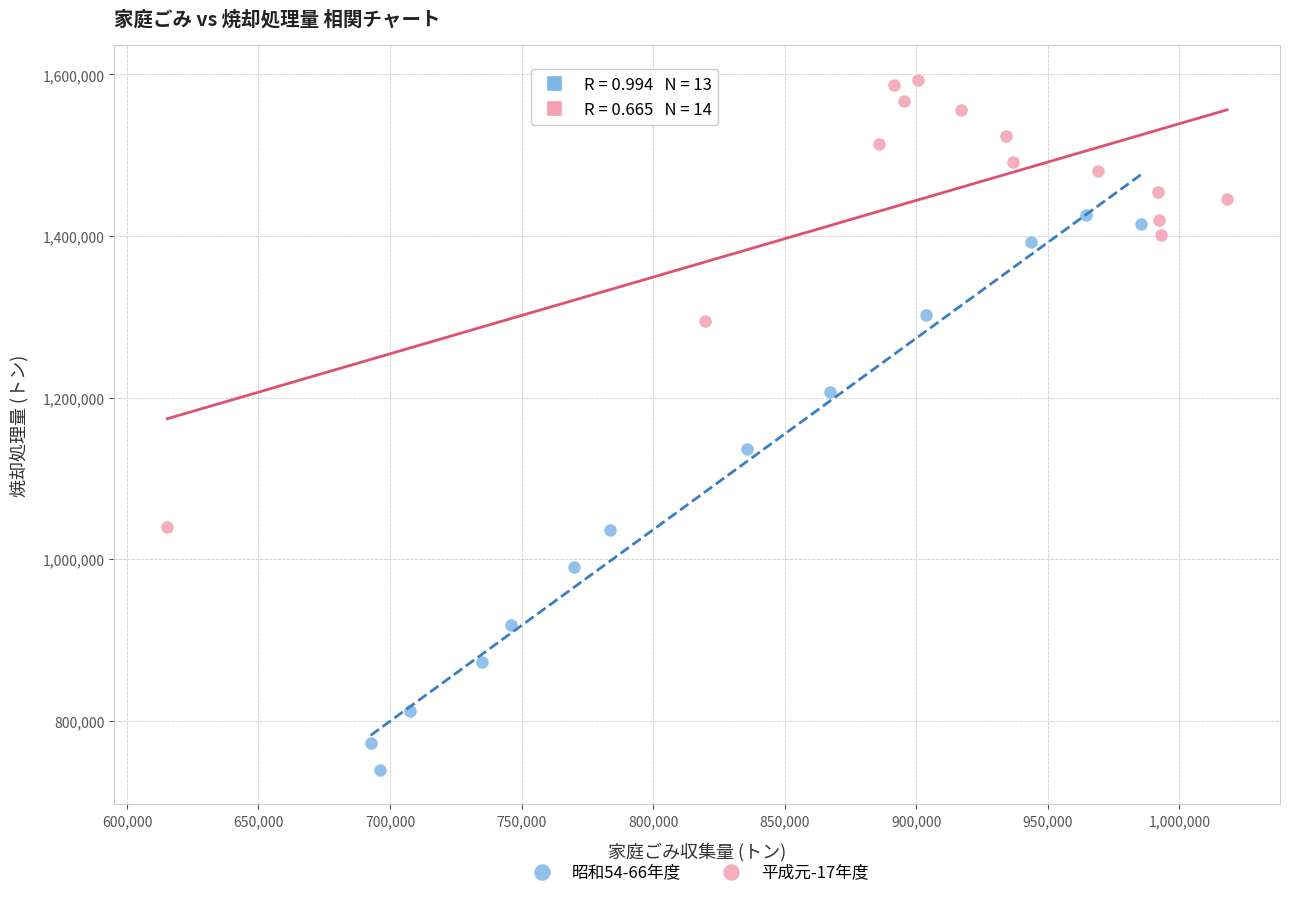

What are all the series names shown in the legend?

昭和54-66年度, 平成元-17年度